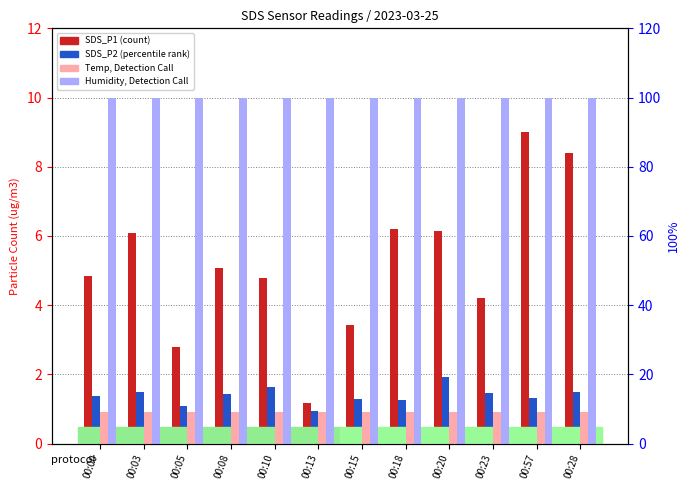

Reading left to right, transcribe all the data shown in this chart.

SDS_P1: 4.8	6.1	2.8	5.1	4.8	1.2	3.4	6.2	6.2	4.2	9.0	8.4
SDS_P2: 1.4	1.5	1.1	1.4	1.6	0.9	1.3	1.2	1.9	1.4	1.3	1.5
Temp: 9.0	9.0	9.0	9.0	9.0	9.0	9.0	9.0	9.0	9.0	9.0	9.0
Humidity: 99.9	99.9	99.9	99.9	99.9	99.9	99.9	99.9	99.9	99.9	99.9	99.9